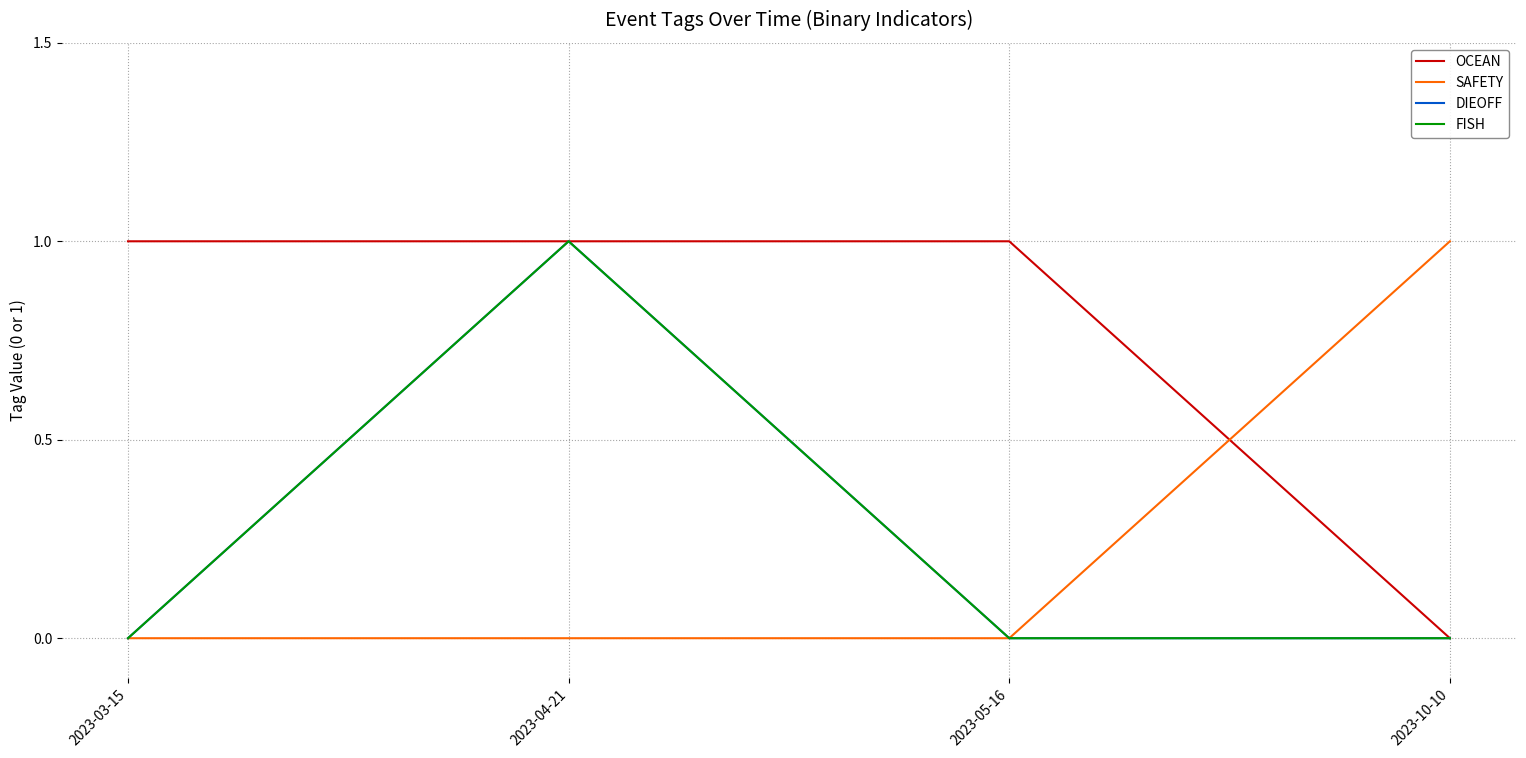

Is this an area chart (filled region under the line)?

No